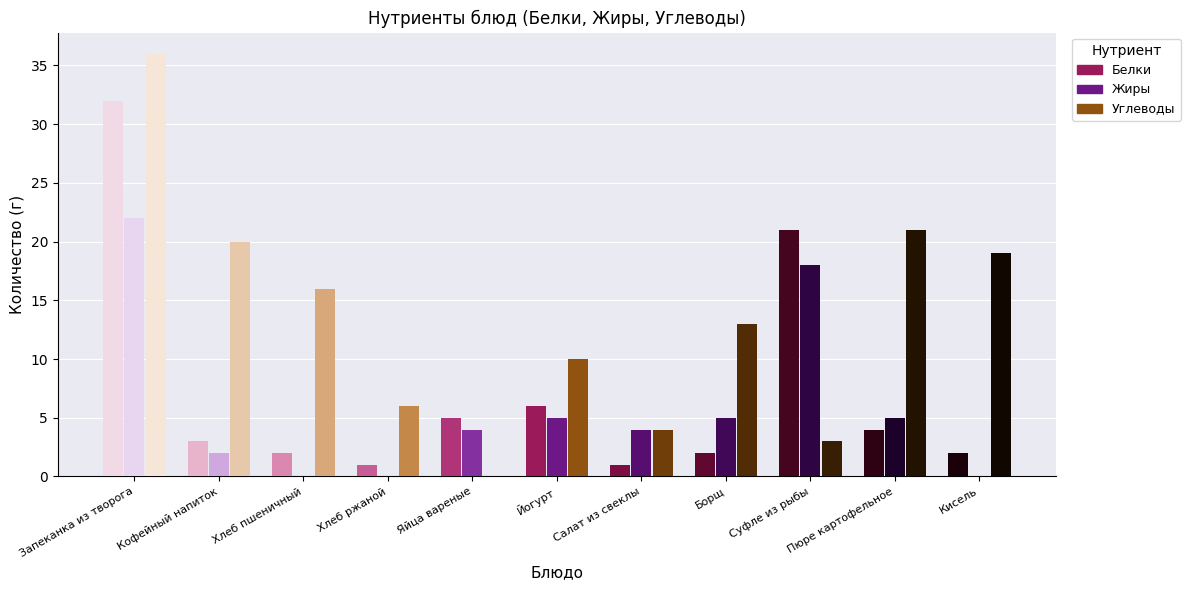

At which category is the sum across all series the highest?

Запеканка из творога